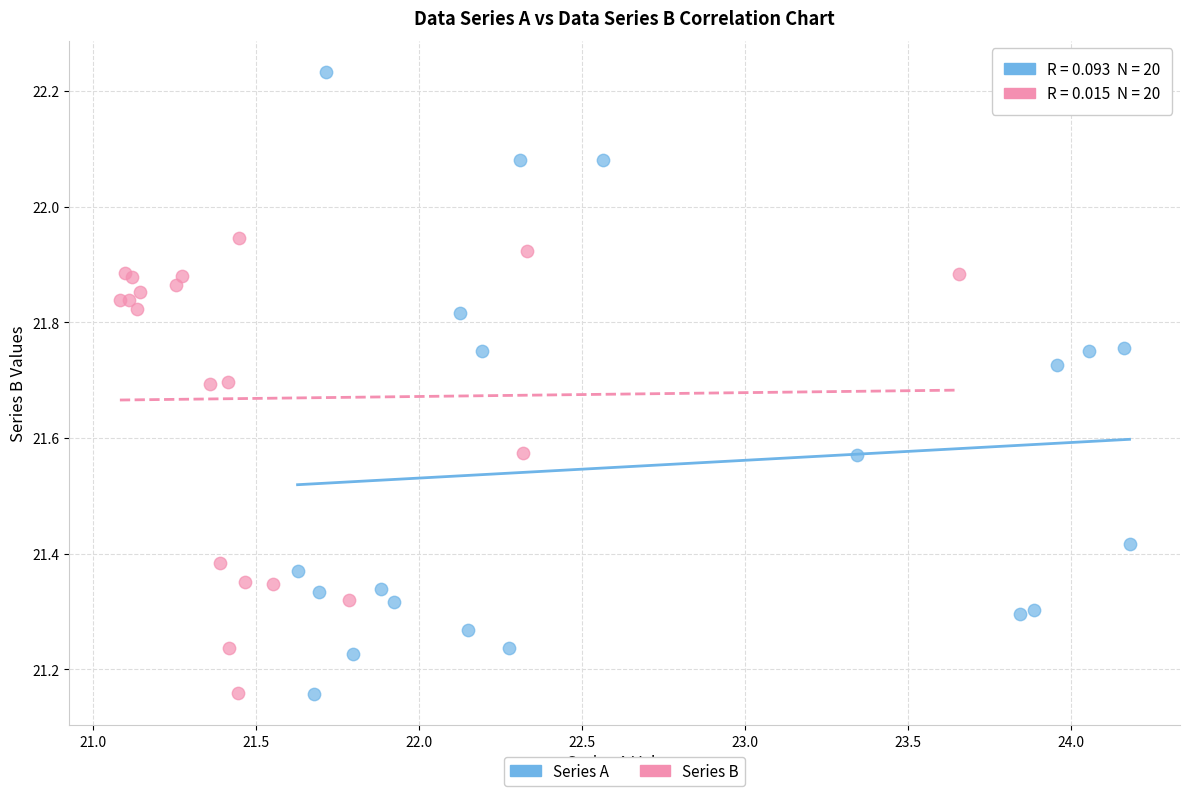

Which series has the widest spread of Y values?

Series A